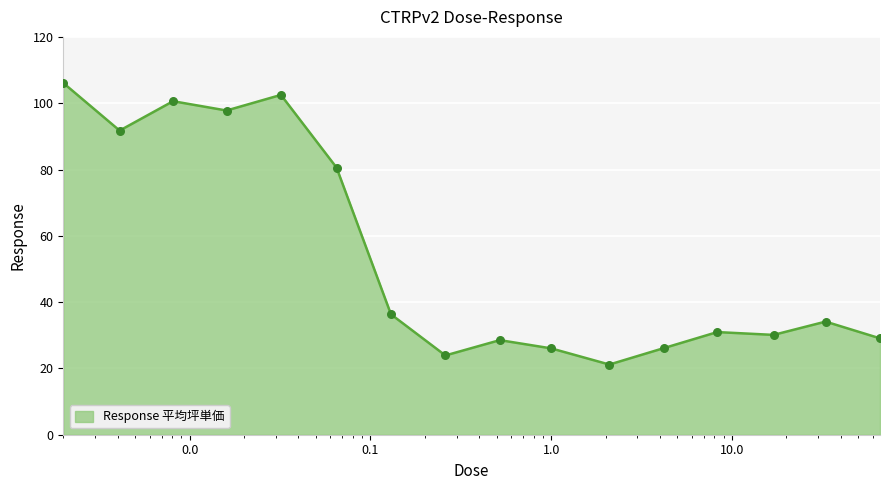

What is the minimum value shown in the chart?

21.2